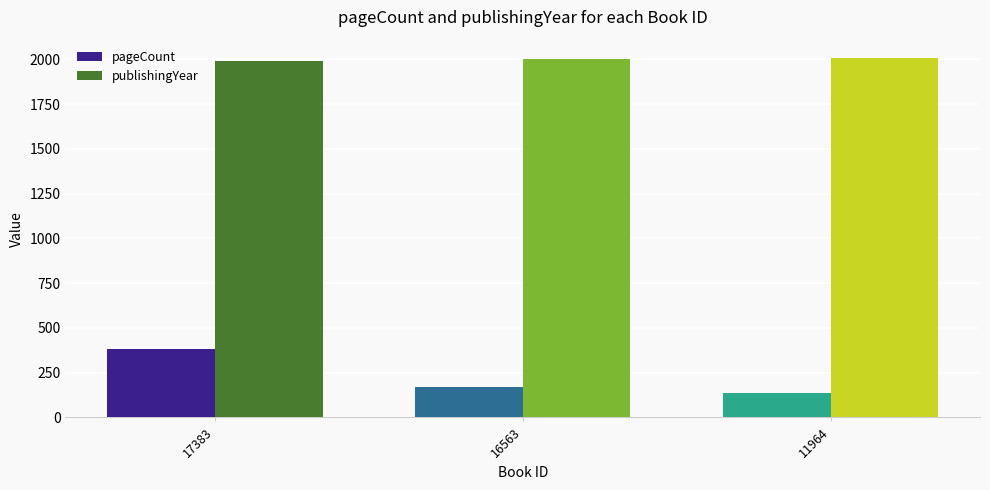

At which label is publishingYear closest to 2002?

16563